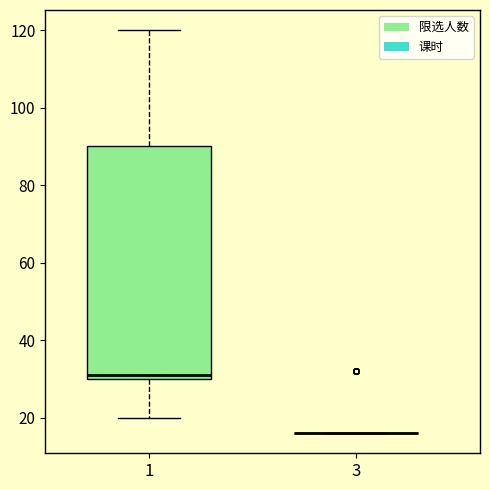

Reading left to right, read every box against the y-axis: the position of its median line, the range the box covers, and the ends of its whiskers. The values are not printed on the chart, so give them approximately, as read against the axis.

1: median 32, box 30 to 90, whiskers 20 to 120
3: box collapsed to a line at 16, whiskers 16 to 16